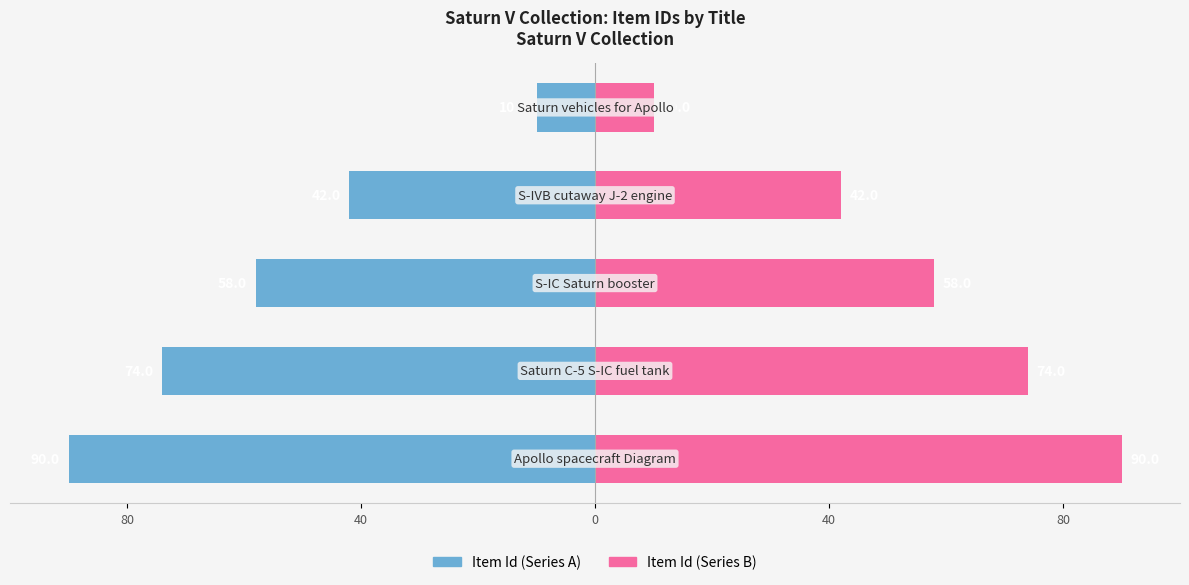

Between 80 and 40, which is larger?

80